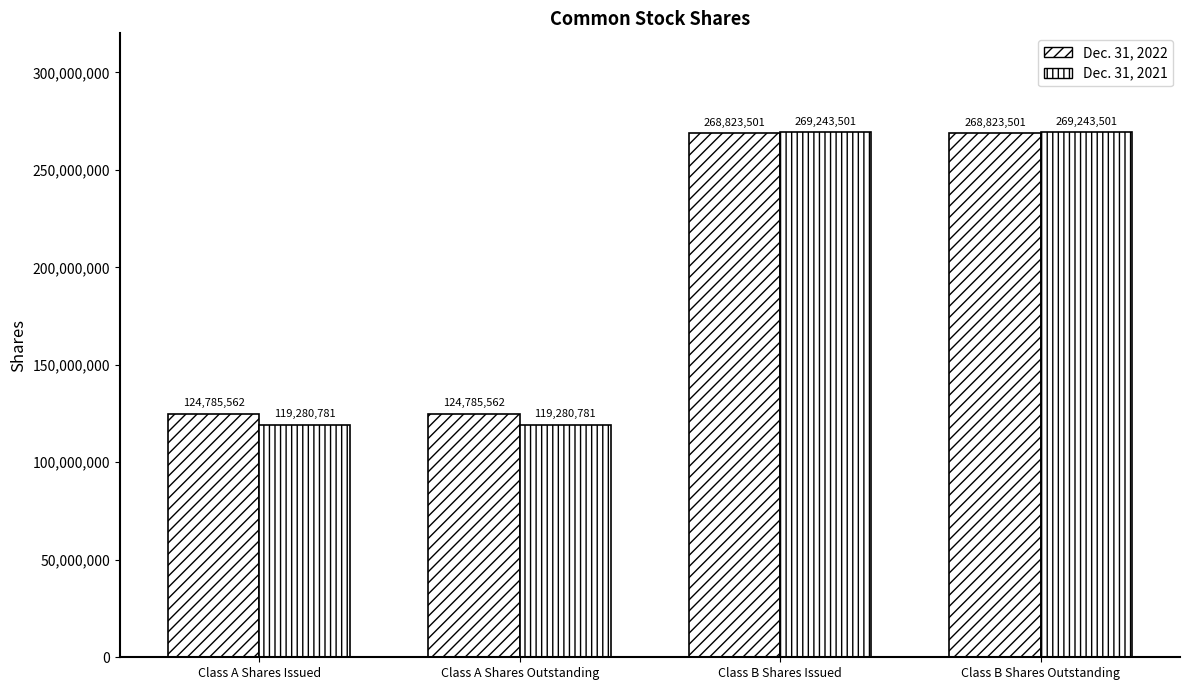

What is the lowest value of the Dec. 31, 2021 series?

119280781